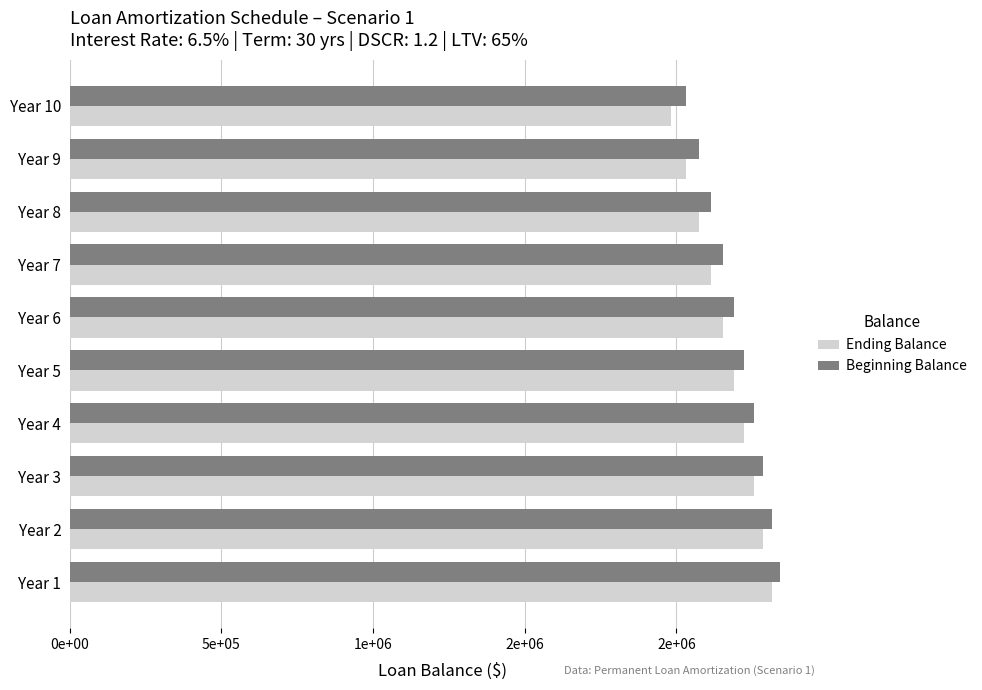

What are all the series names shown in the legend?

Ending Balance, Beginning Balance